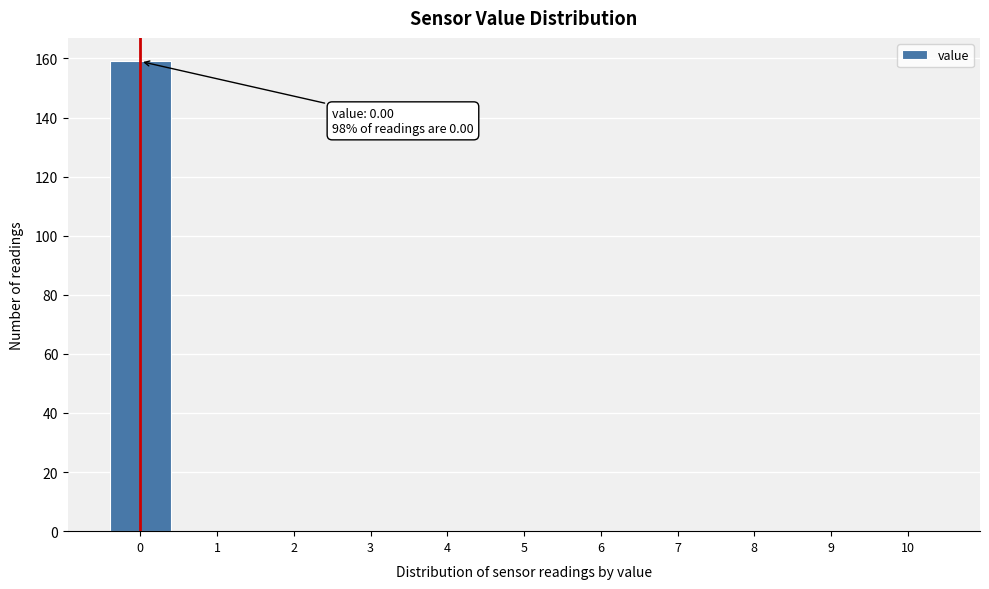

Over which range of the x-axis is the bar tallest?

-0.5 to 0.5